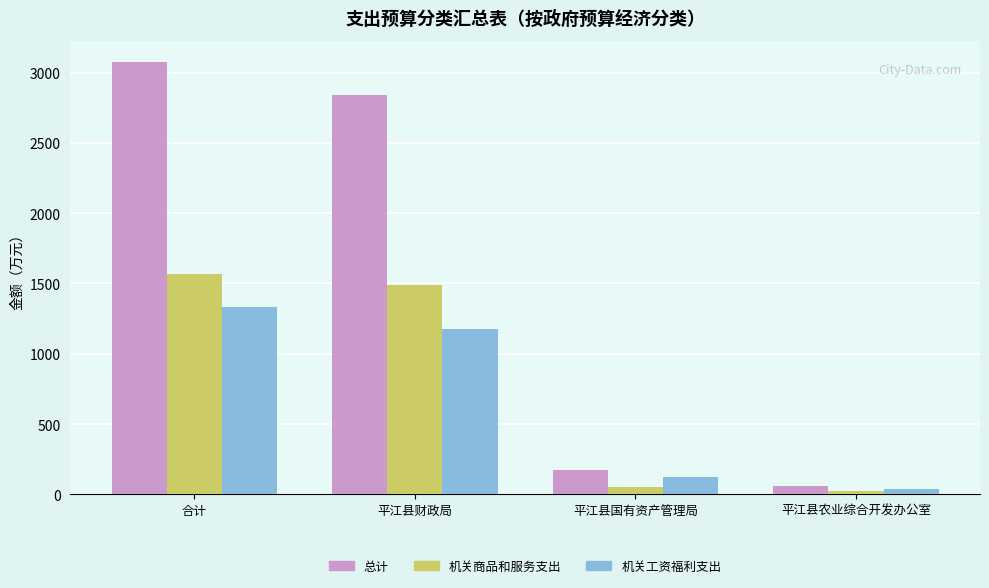

What is the label of the 1st bar from the left?

合计